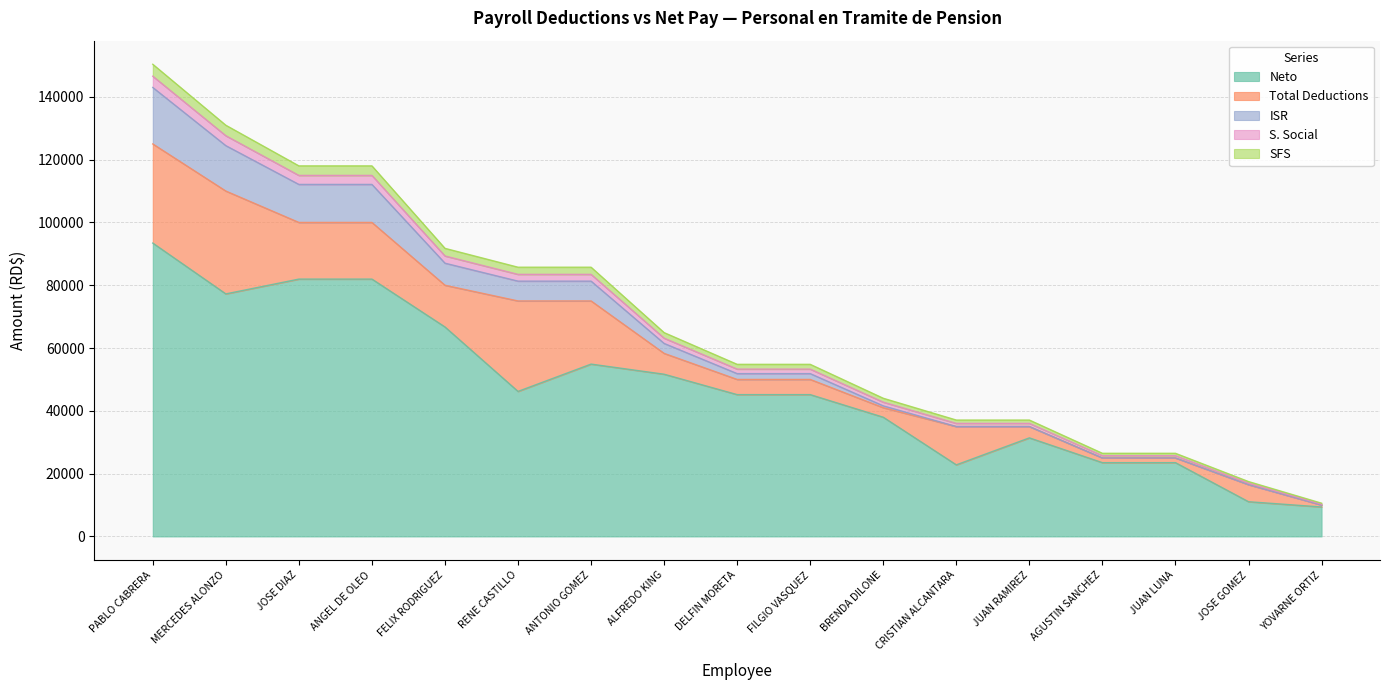

How many values in the SFS series exceed 54809?

8